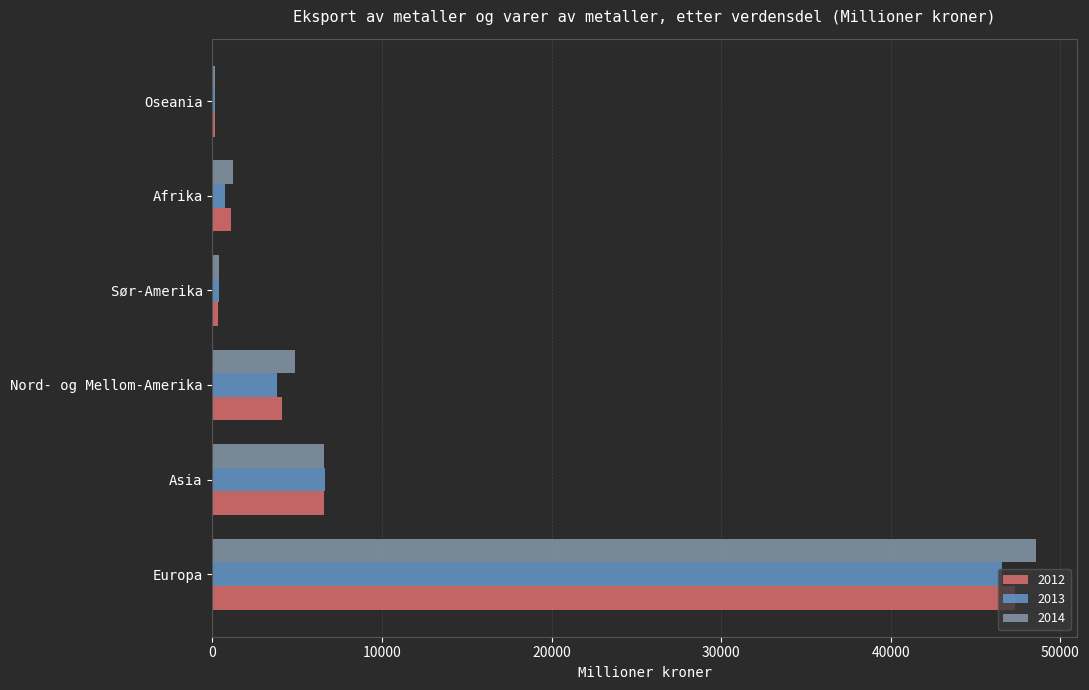

The 2014 series shows 27228 at Europa. True or false?

False